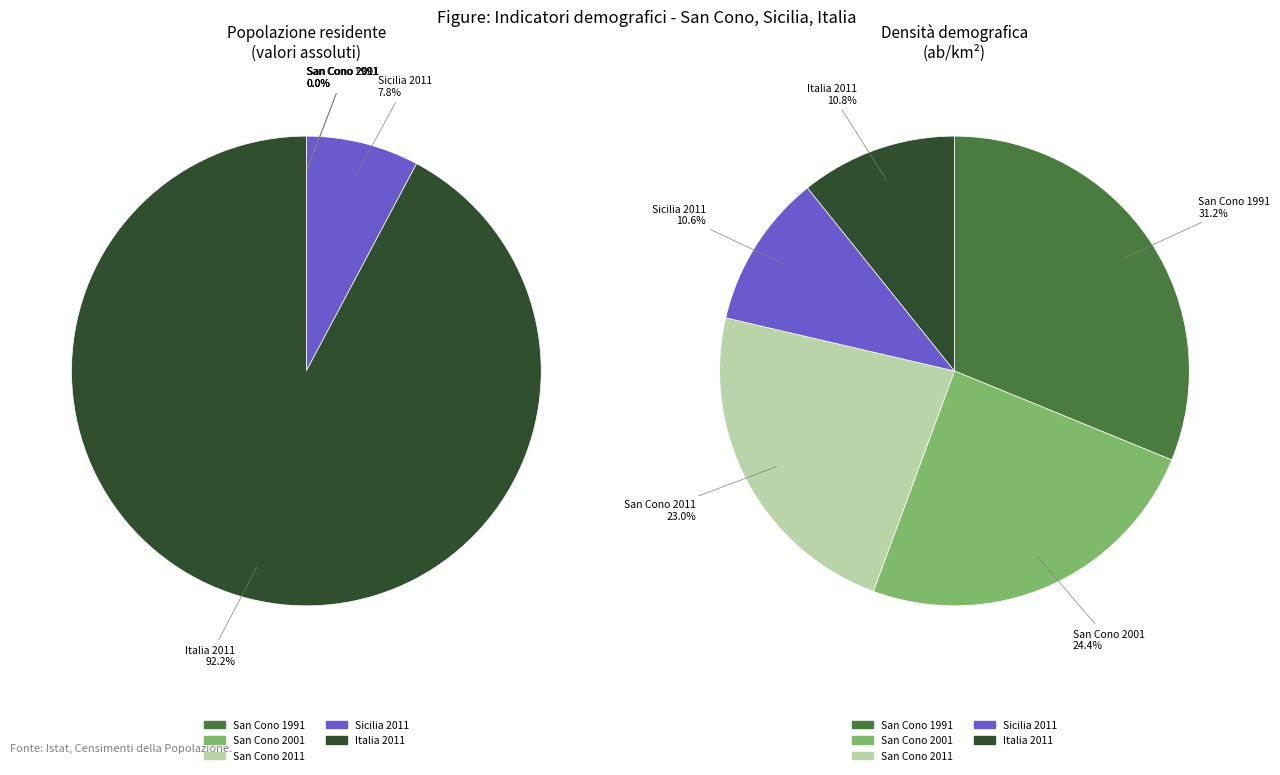

Which has a higher value, Italia 2011 or San Cono 2011?

Italia 2011